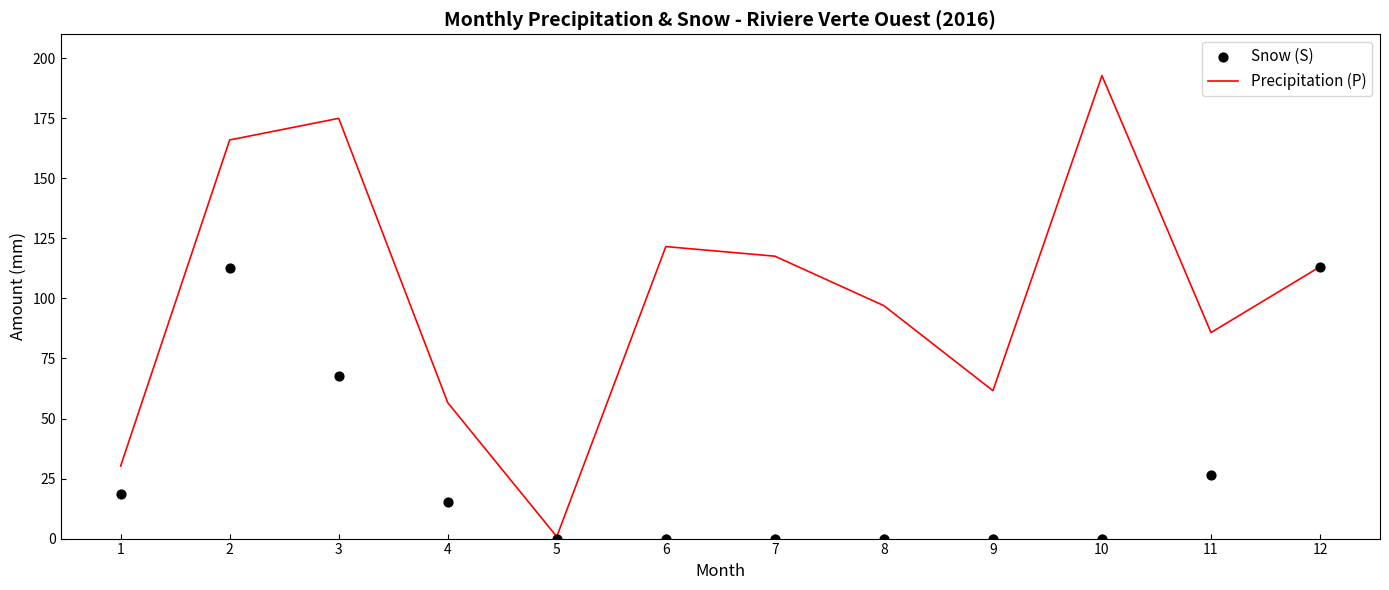

Which series reaches the minimum Y coordinate?

Snow (S)